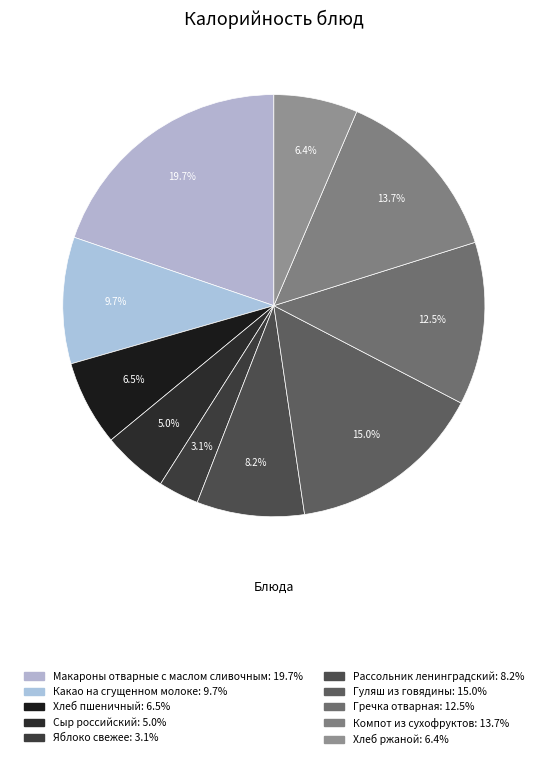

The Рассольник ленинградский slice represents 22% of the pie. True or false?

False